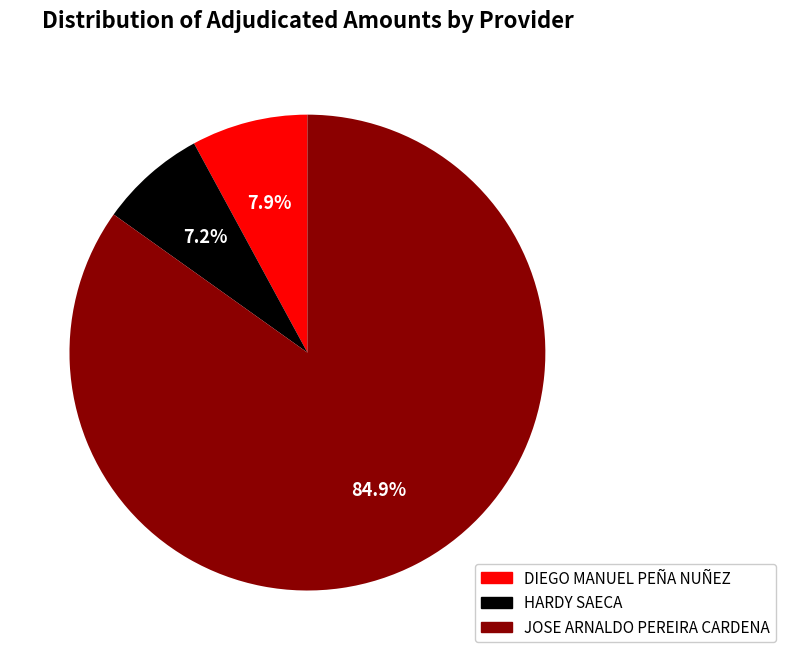

True or false: JOSE ARNALDO PEREIRA CARDENA accounts for 85% of the total.

True